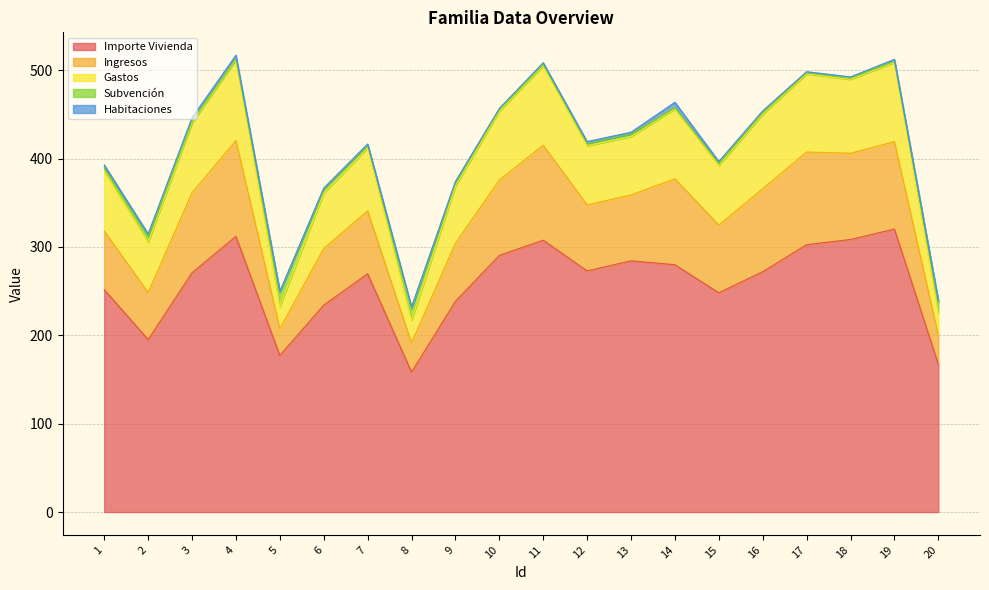

What is the minimum value for Importe Vivienda?

158.4